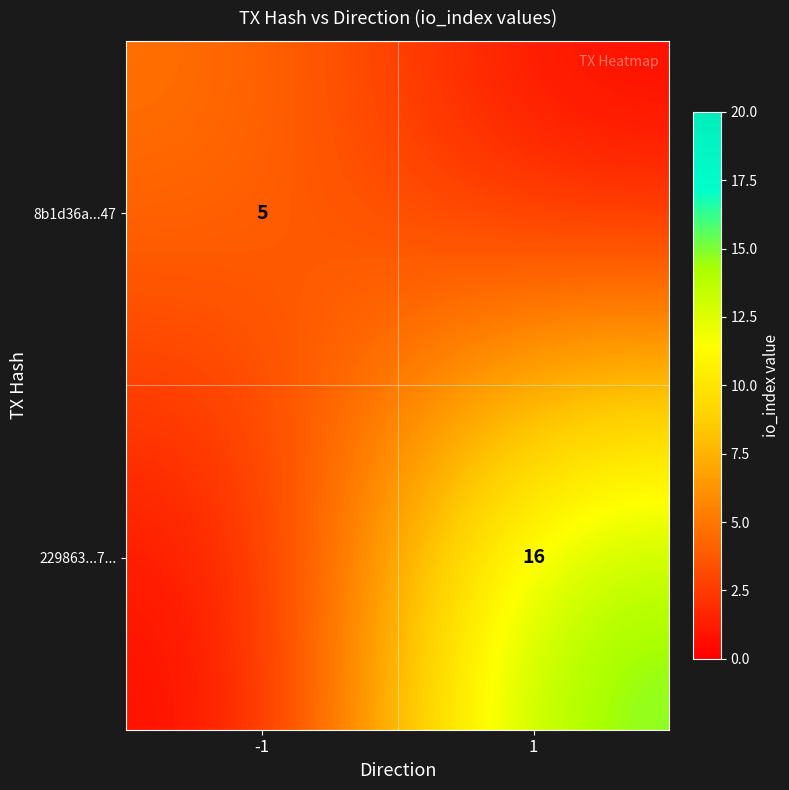

Between -1 and 1, which is larger?

-1